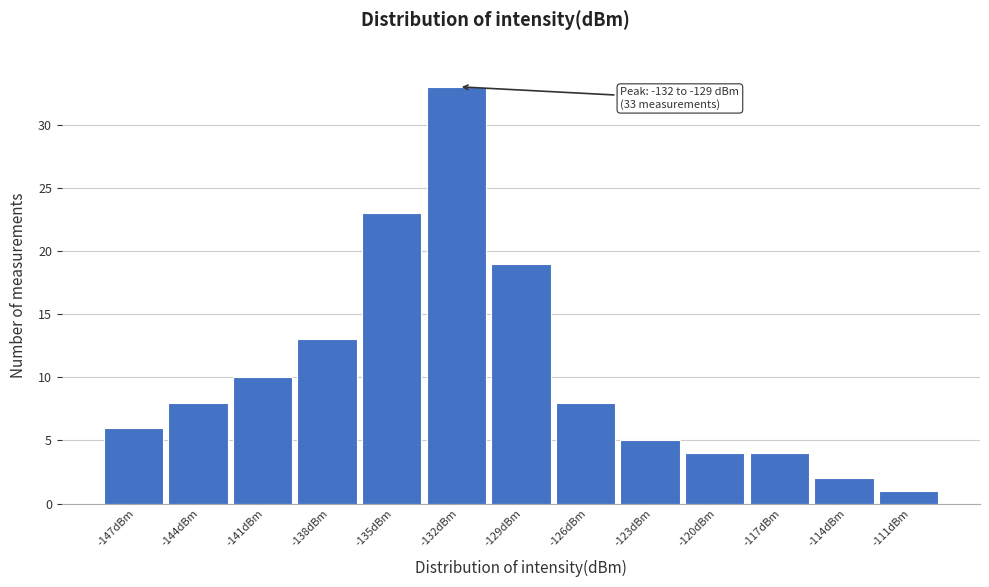

Reading left to right, list all the values displayed in this chart.

-147dBm=6	-144dBm=8	-141dBm=10	-138dBm=13	-135dBm=23	-132dBm=33	-129dBm=19	-126dBm=8	-123dBm=5	-120dBm=4	-117dBm=4	-114dBm=2	-111dBm=1